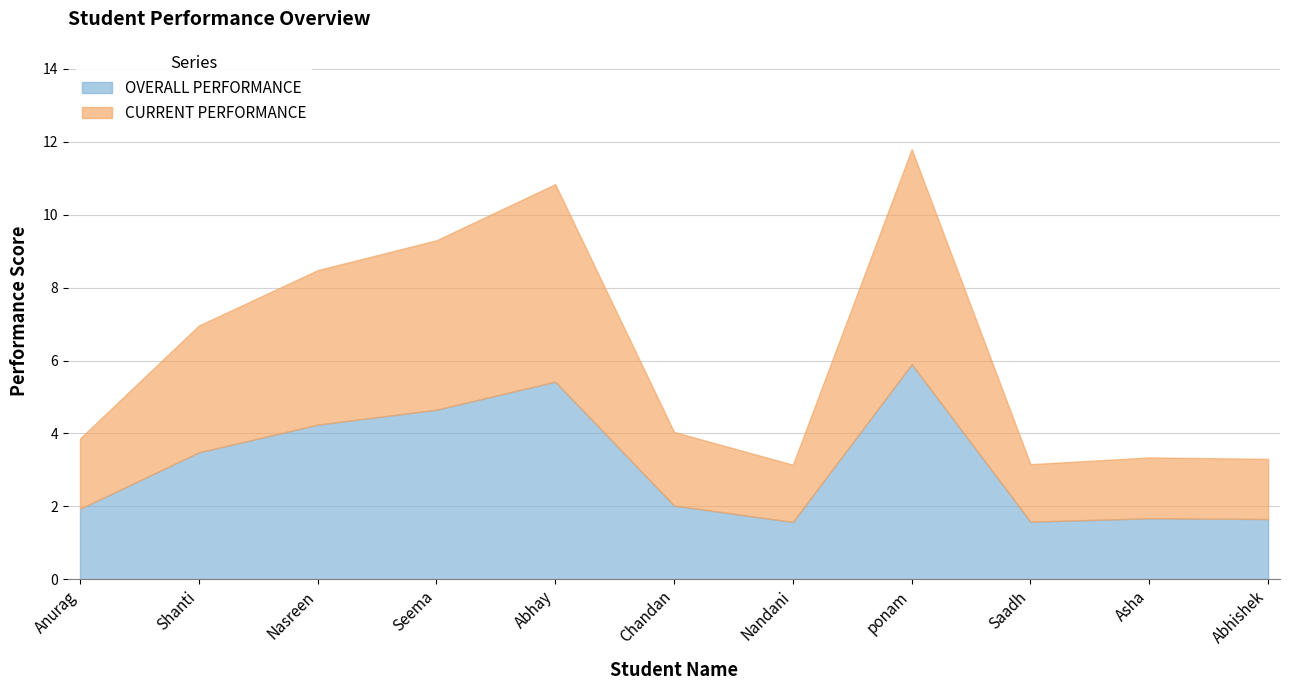

At which label does CURRENT PERFORMANCE first exceed 4?

Shanti